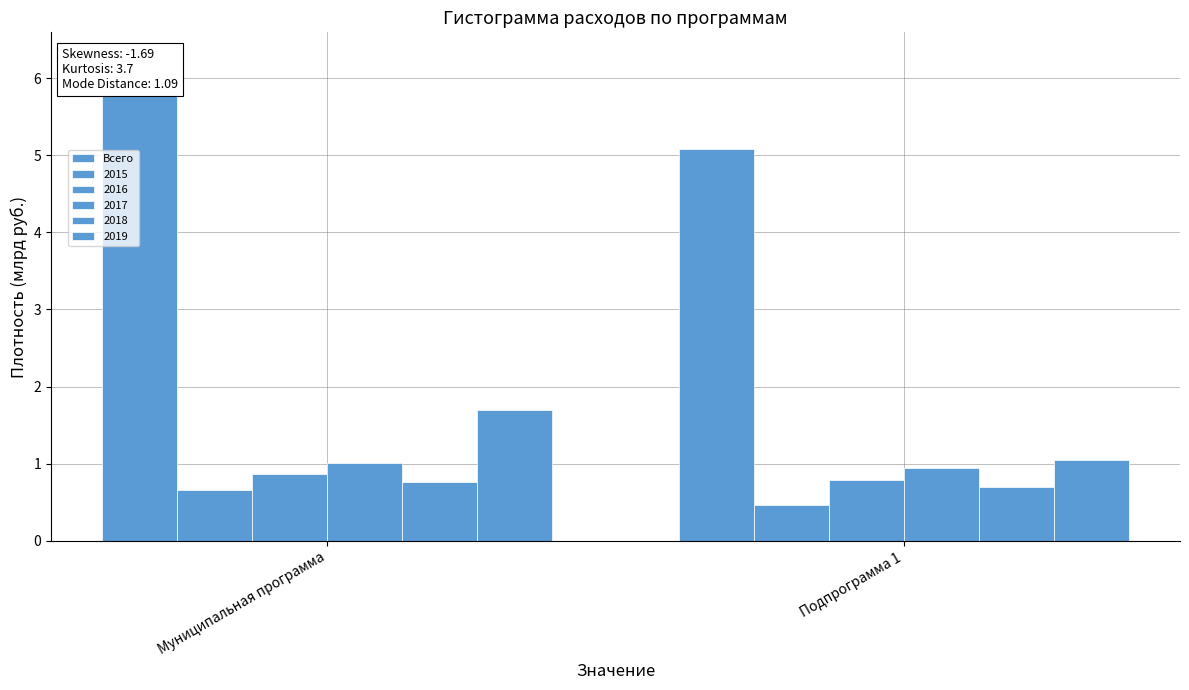

Which has a higher value, Муниципальная программа or Подпрограмма 1?

Муниципальная программа